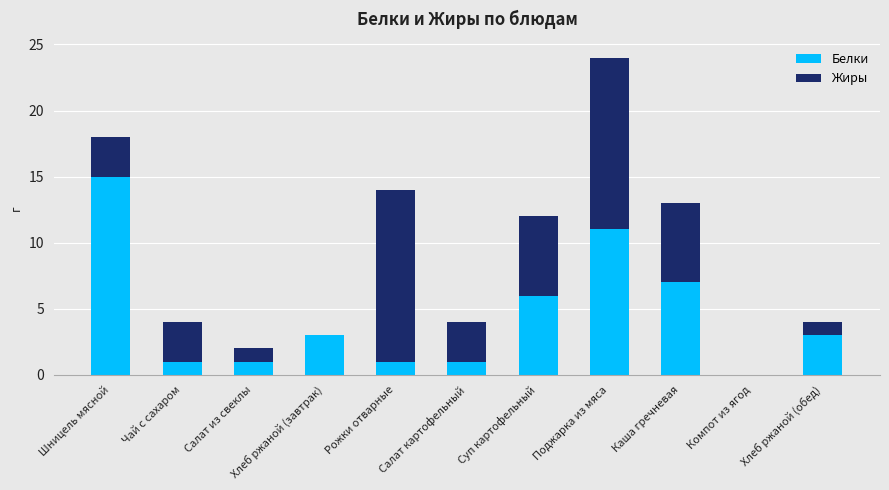

What is the maximum value for Белки?

15